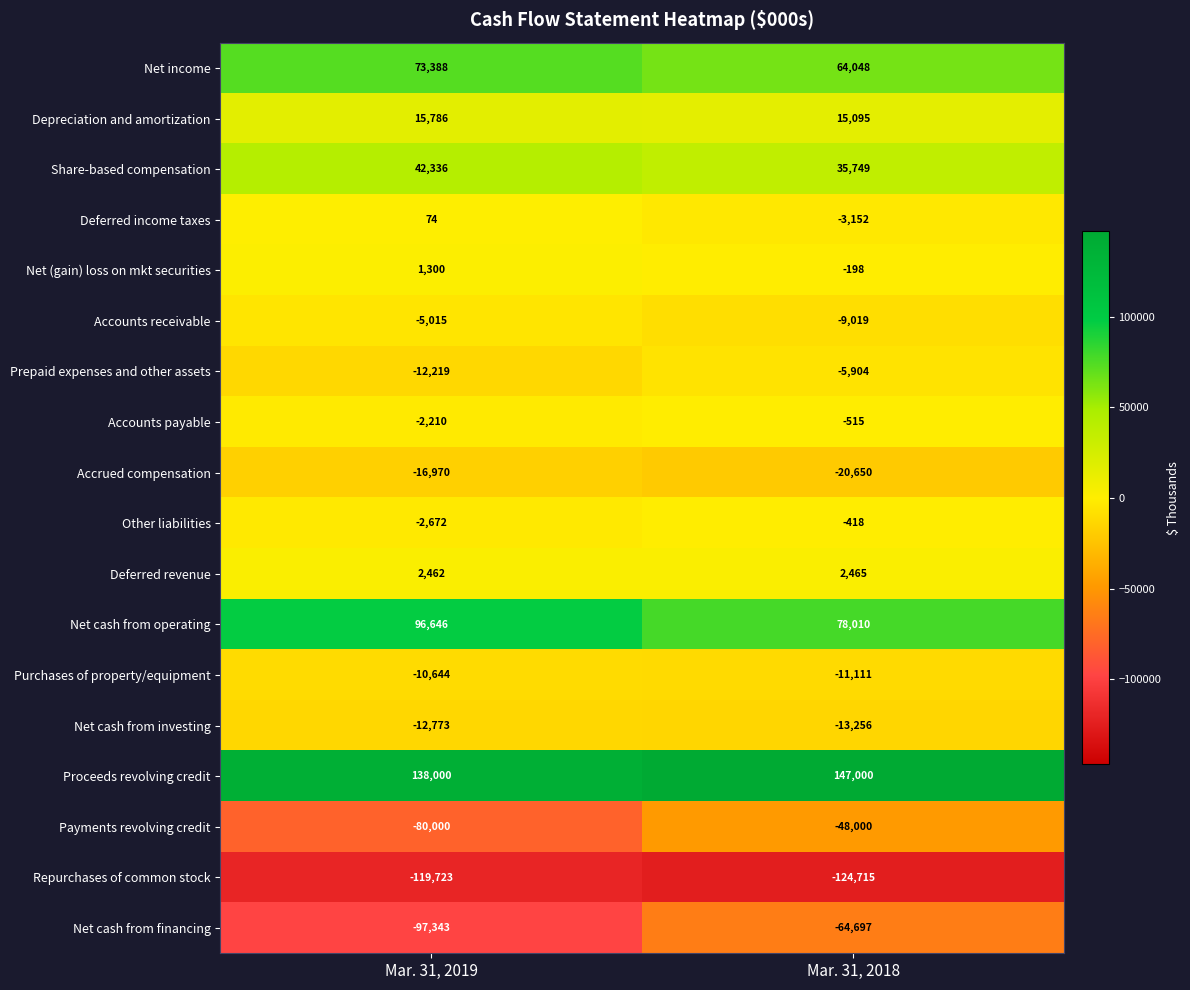

What is the difference between the Accounts payable values at Mar. 31, 2018 and Mar. 31, 2019?

1695